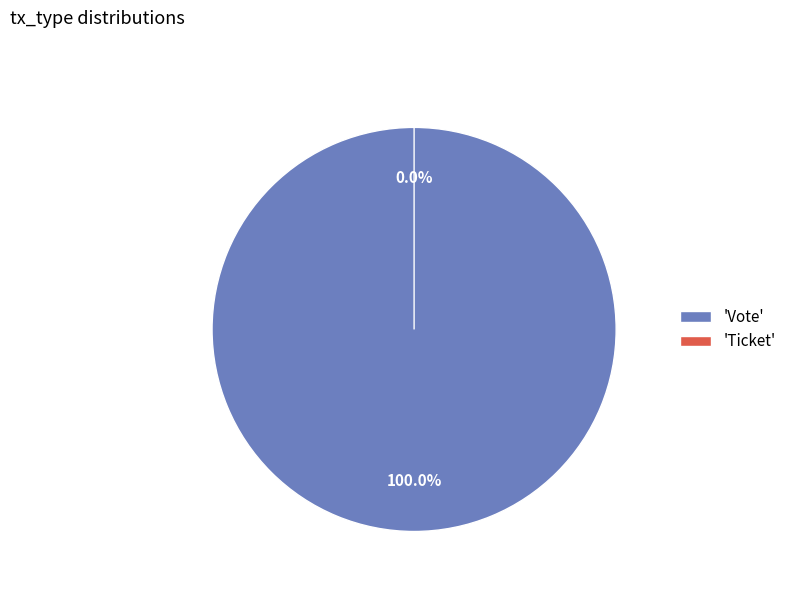

What percentage is the Vote slice, to the nearest percent?

100%